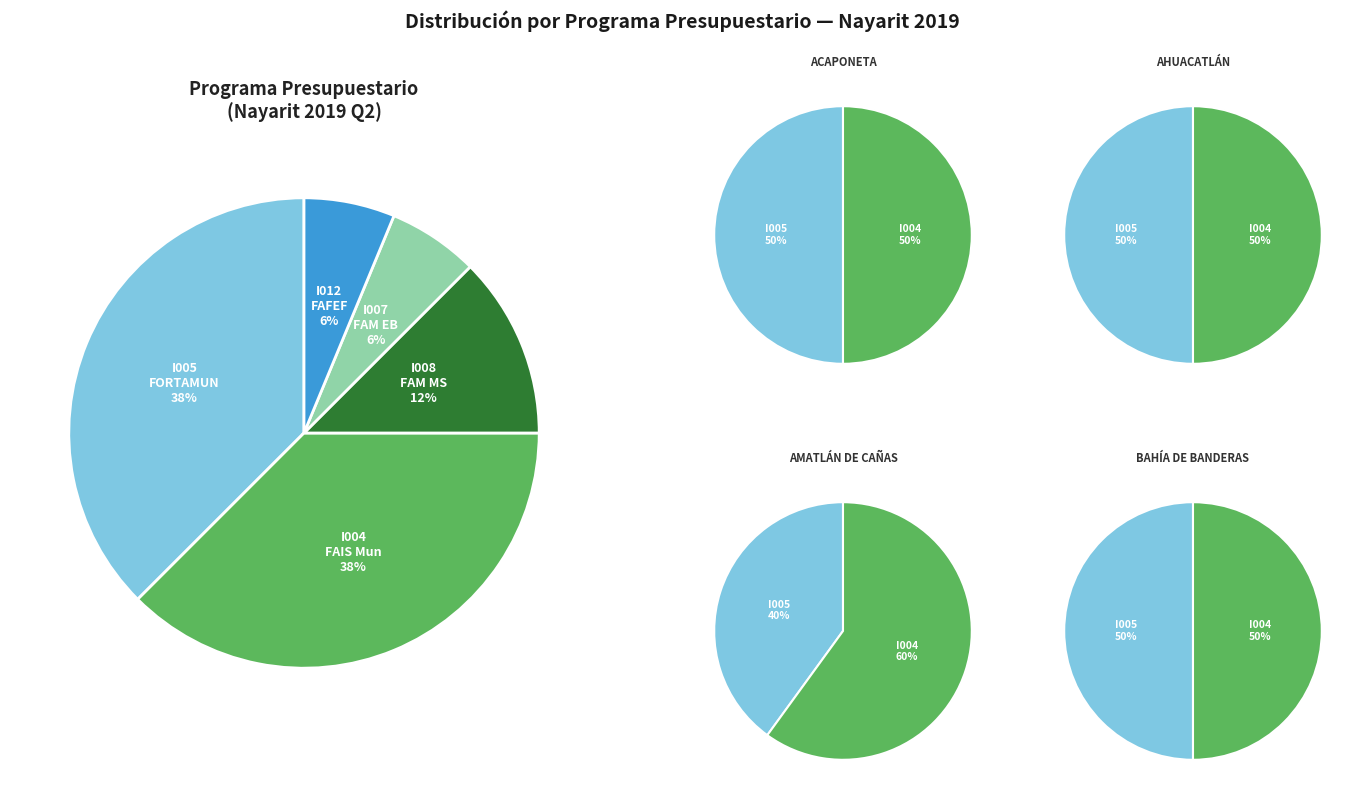

To the nearest percent, what percentage of the pie is I008?

12%